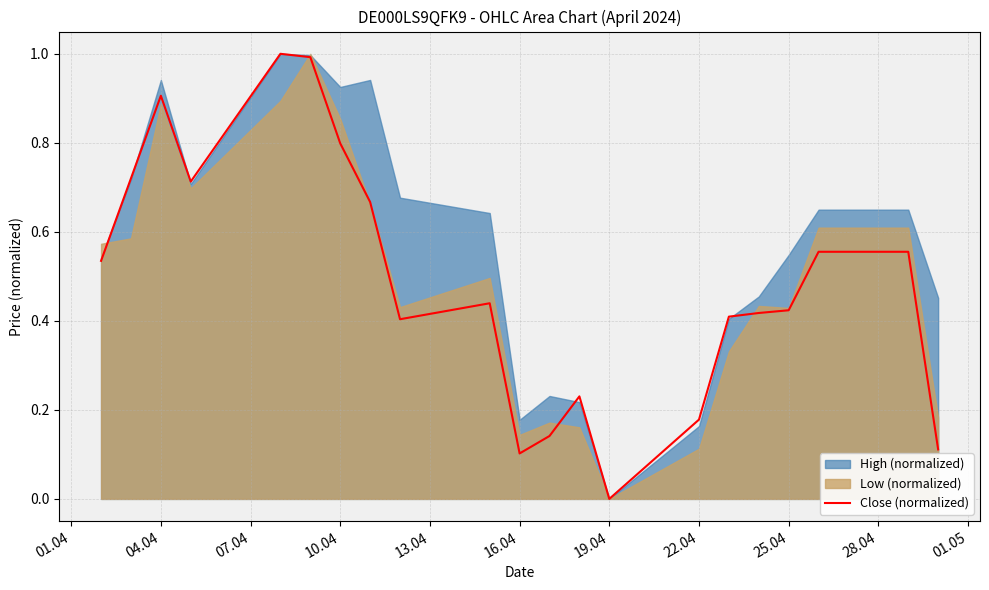

The value at 16.04 is 1.6. True or false?

False